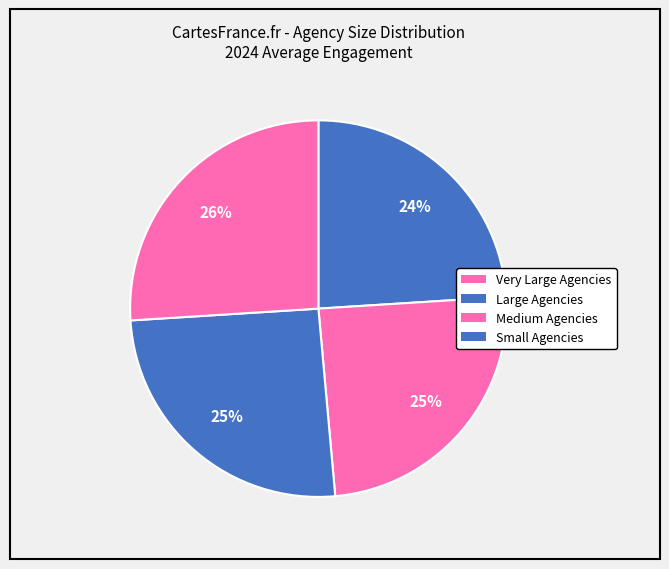

Count the number of slices in the pie.

4